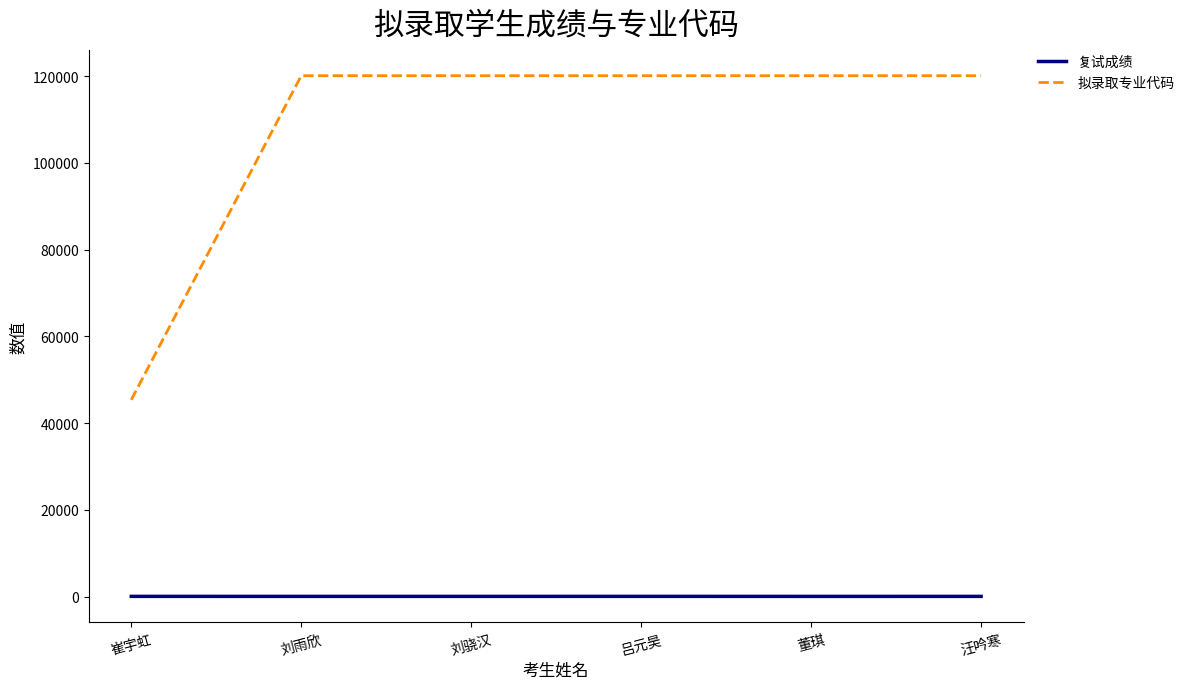

Does the chart display data point markers on the line(s)?

No